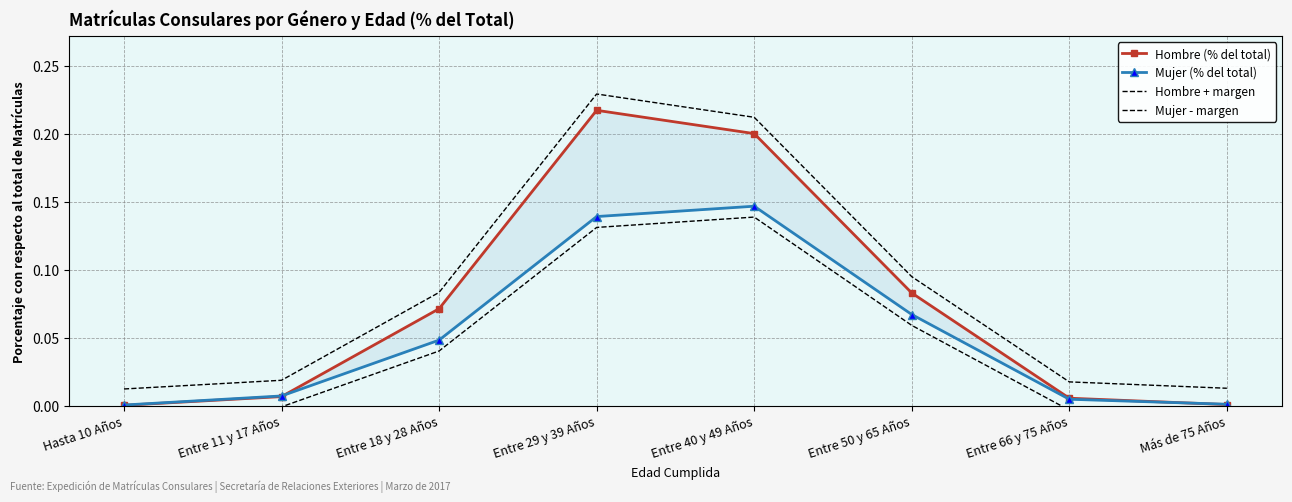

What are all the series names shown in the legend?

Hombre (% del total), Mujer (% del total), Hombre + margen, Mujer - margen